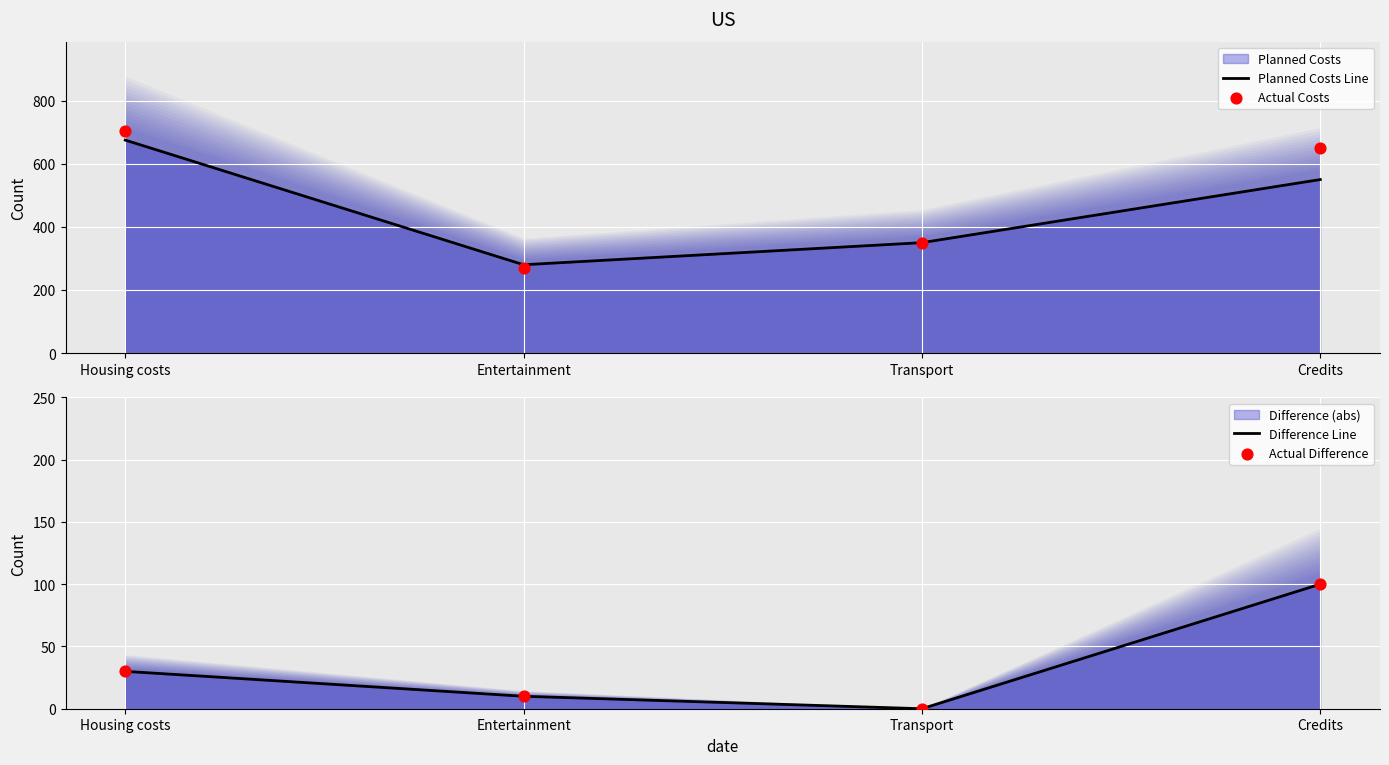

Which series reaches the minimum Y coordinate?

Difference Line